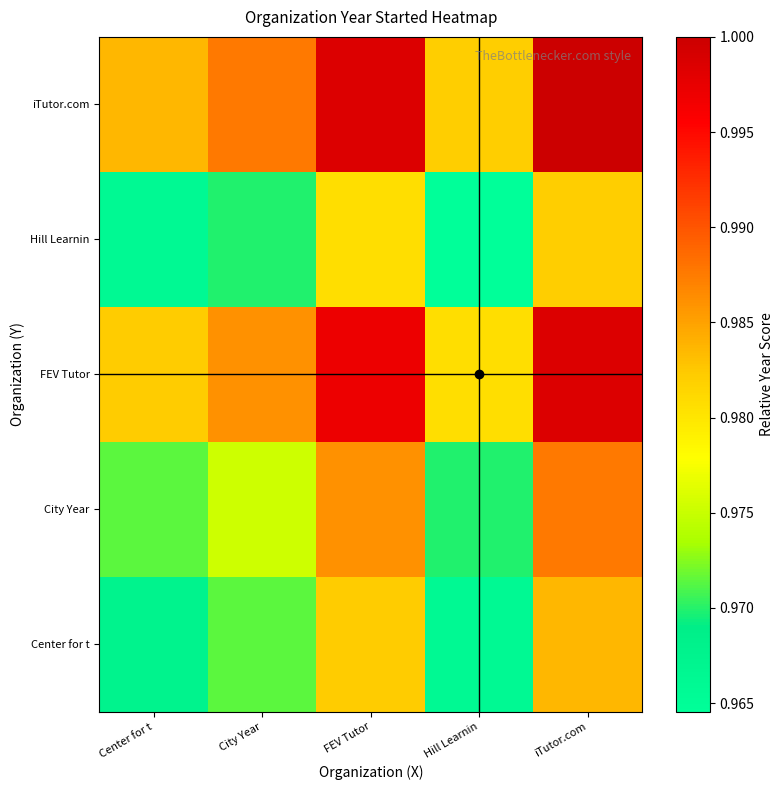

What is the maximum value shown in the chart?

1.0